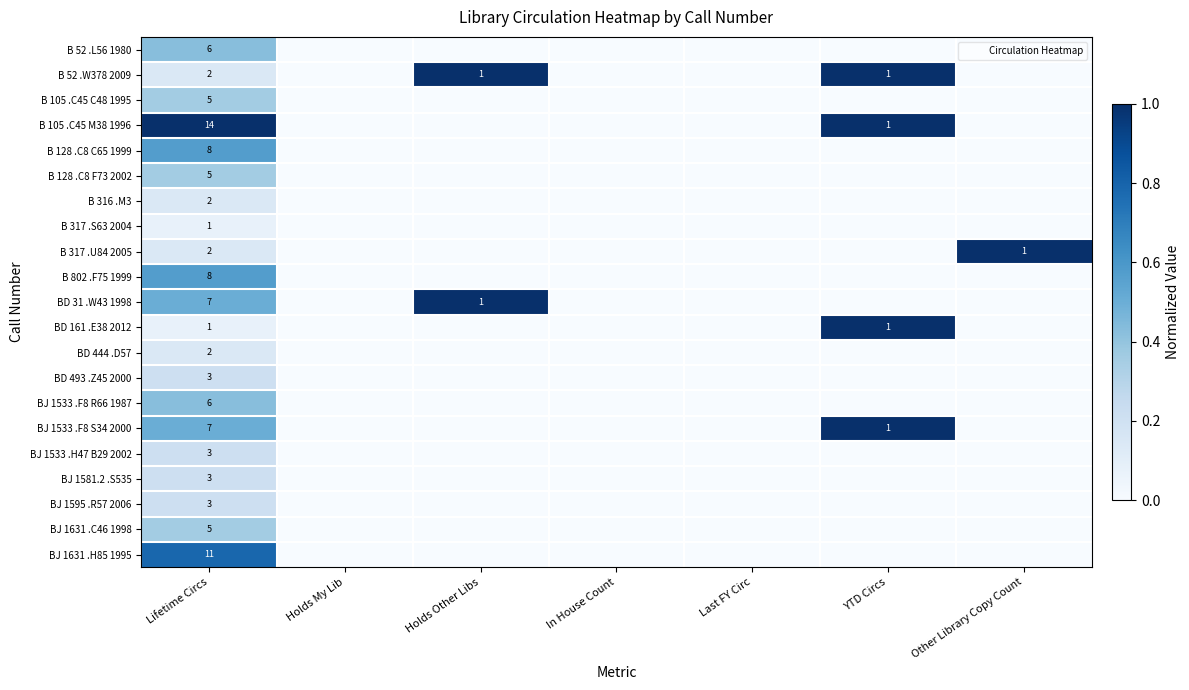

What is the spread (max minus min) of values at Lifetime Circs?

13